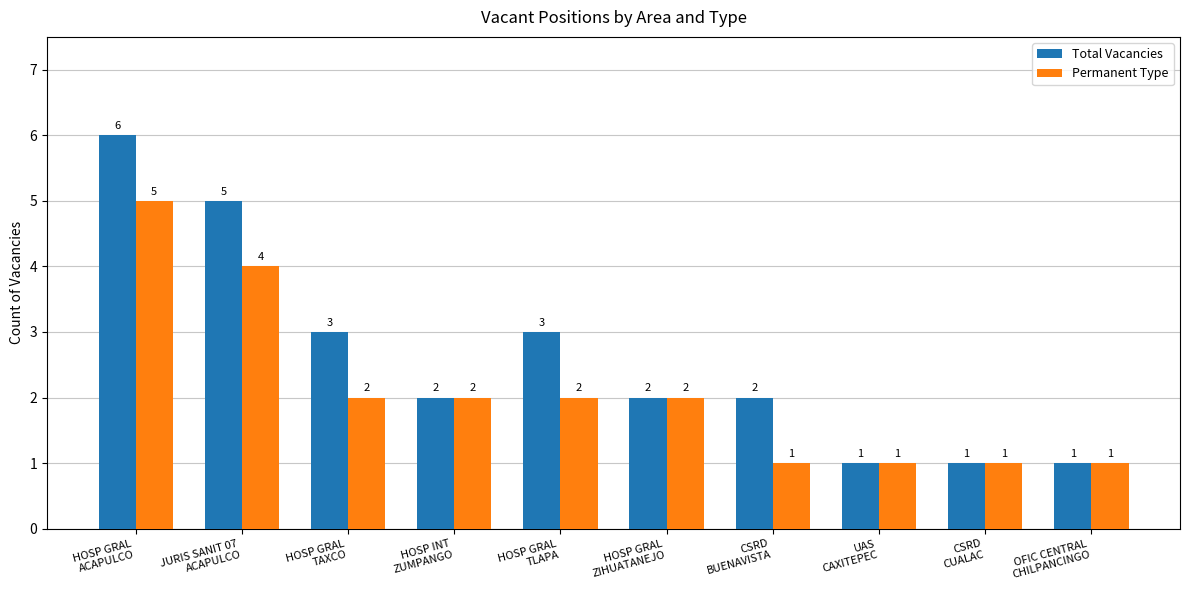

At which category is the sum across all series the highest?

HOSP GRAL
ACAPULCO